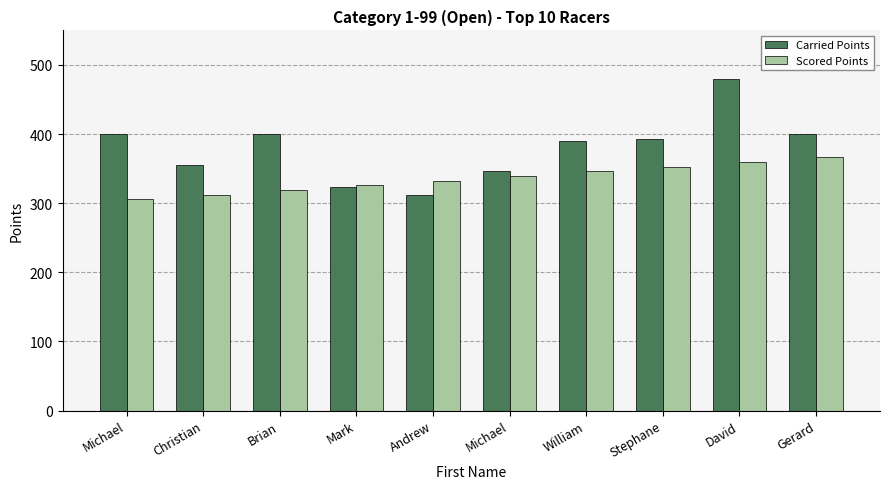

The value of Carried Points at Stephane is 392.6. True or false?

True